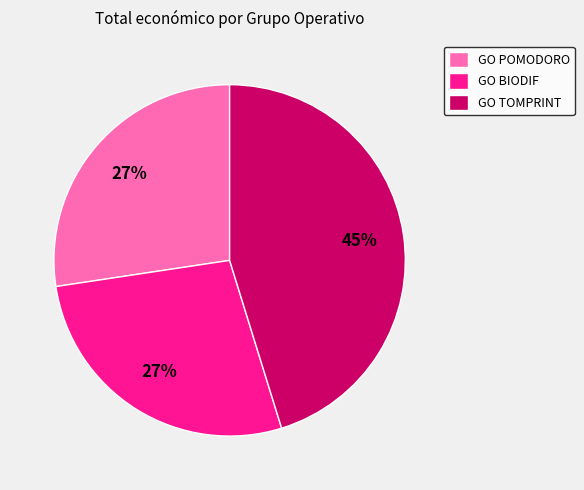

Is the sum of GO POMODORO and GO BIODIF greater than half?

Yes